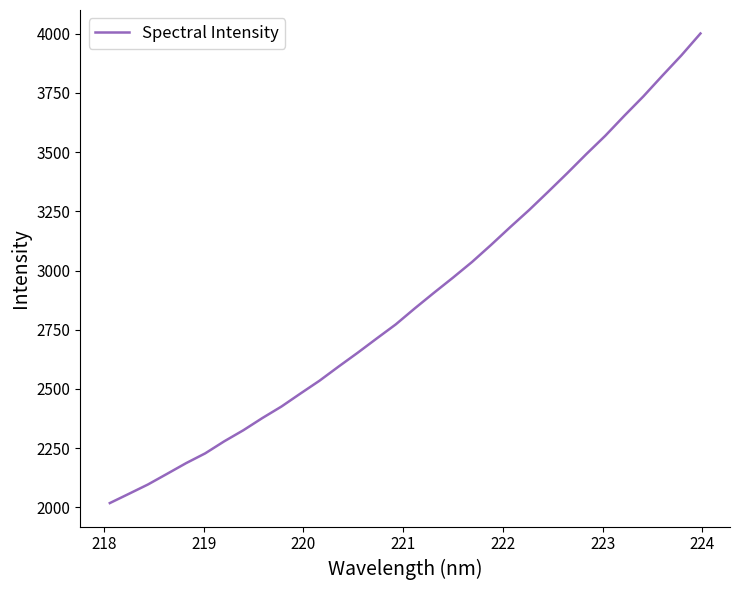

Is this an area chart (filled region under the line)?

No